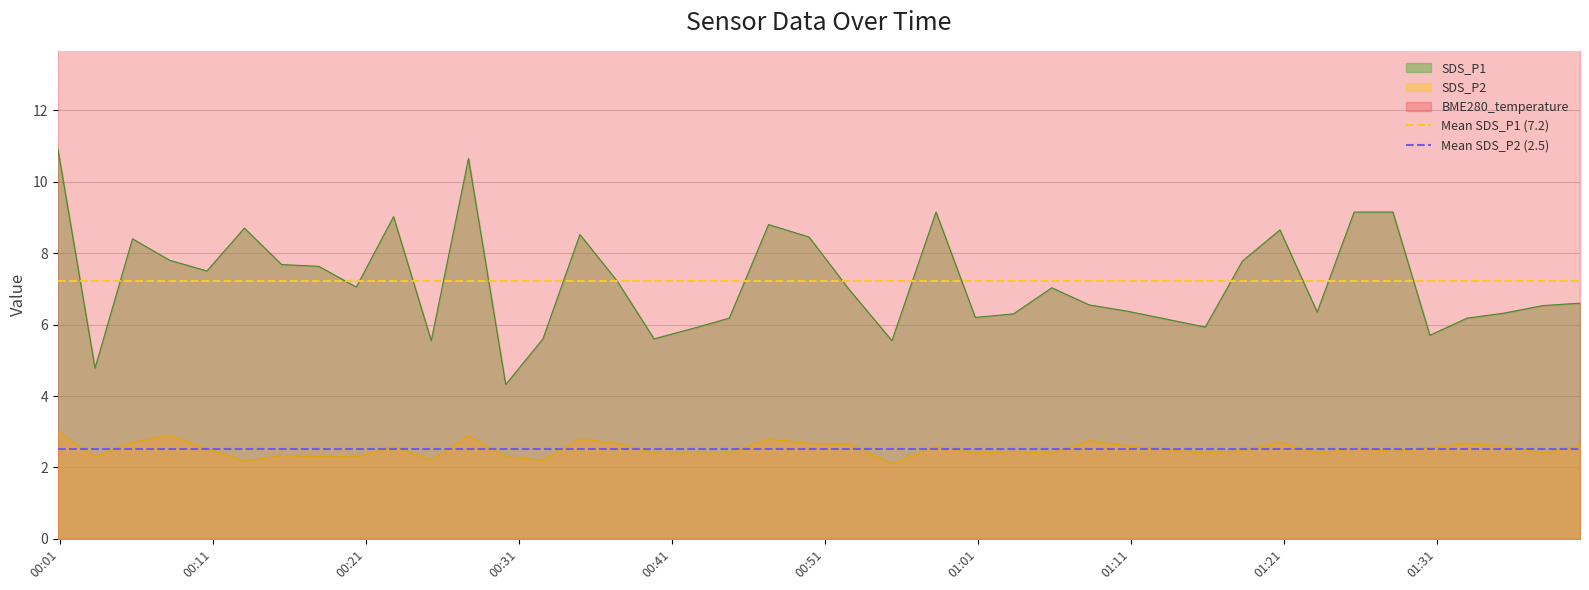

True or false: SDS_P2 and SDS_P1 intersect in this chart.

False